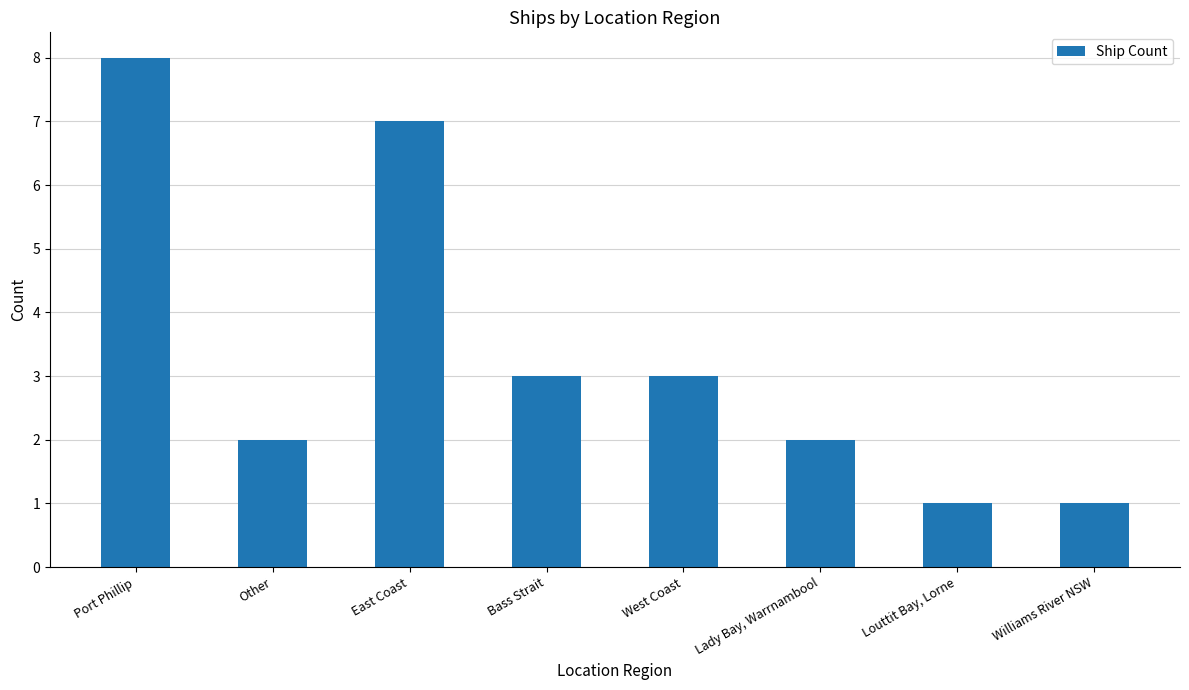

What is the value of the 6th bar from the left?

2